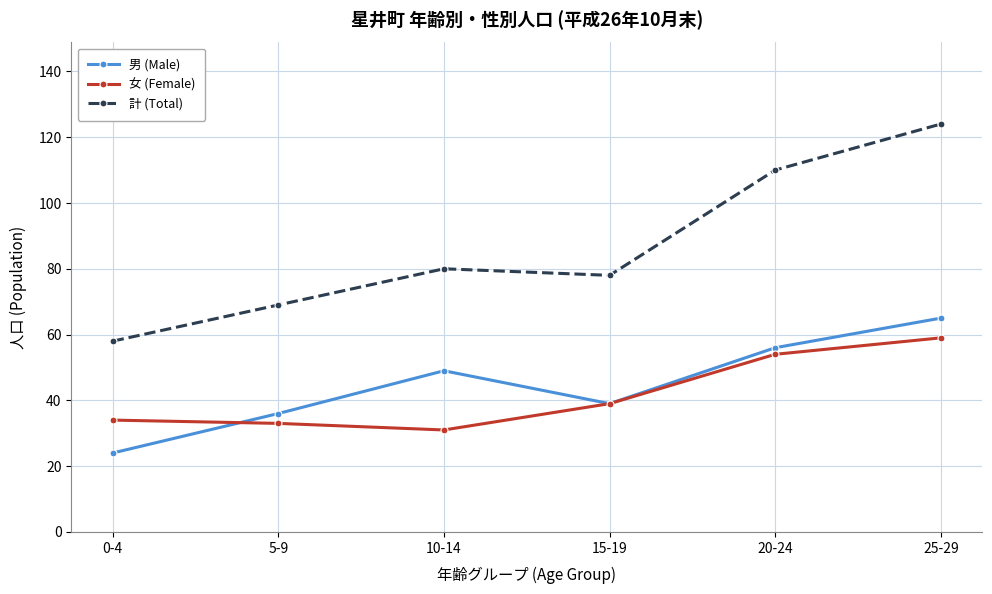

At which category does the chart reach its minimum across all series?

0-4